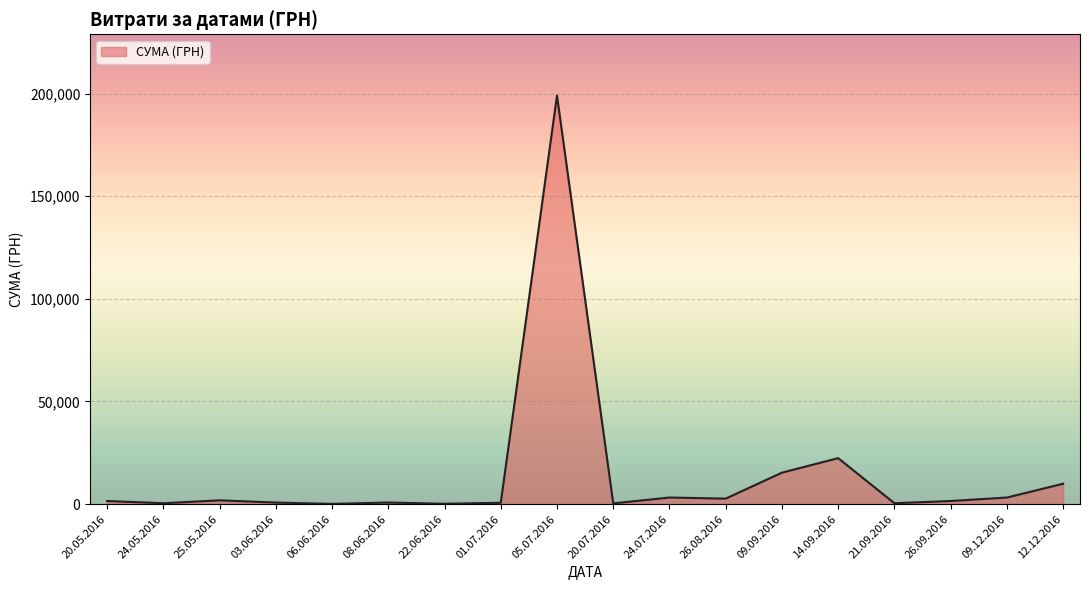

The value at 12.12.2016 is 9928.0. True or false?

True